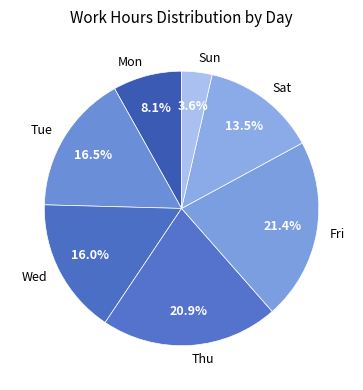

Which has a higher value, Thu or Wed?

Thu